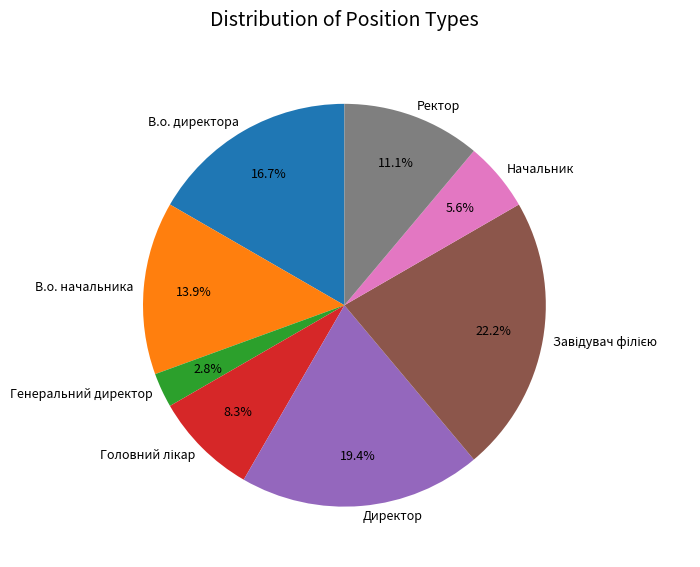

Do В.о. начальника and Ректор together represent more than half of the pie?

No